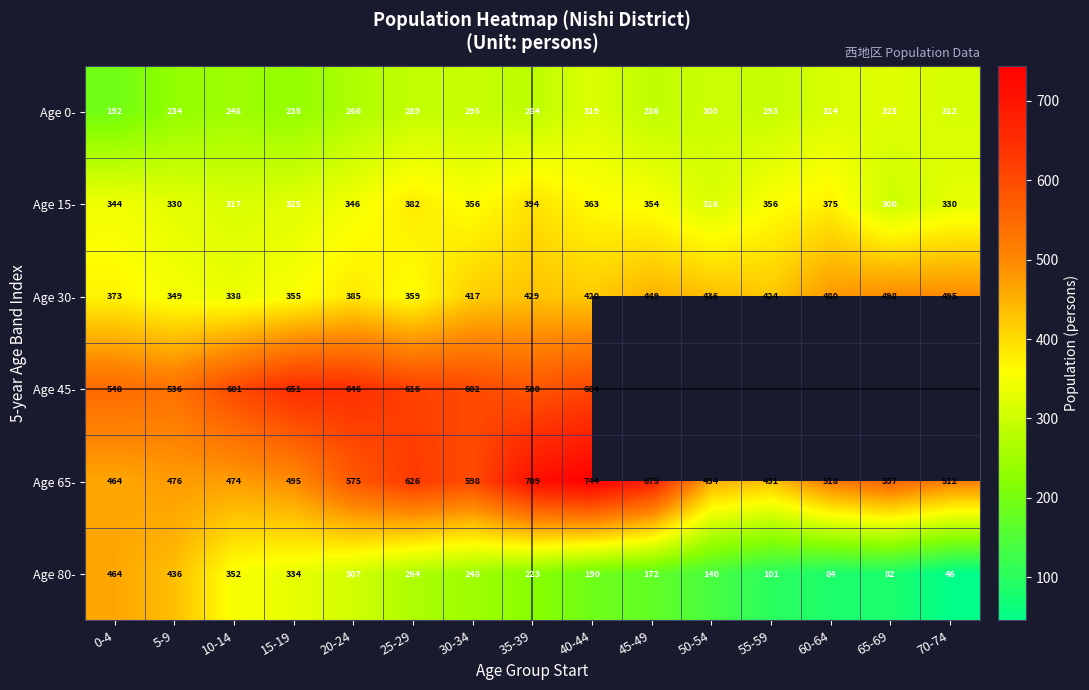

Rank the categories by Age 0- value from lowest to highest.

0-4, 5-9, 15-19, 10-14, 20-24, 35-39, 45-49, 25-29, 55-59, 30-34, 50-54, 70-74, 60-64, 40-44, 65-69